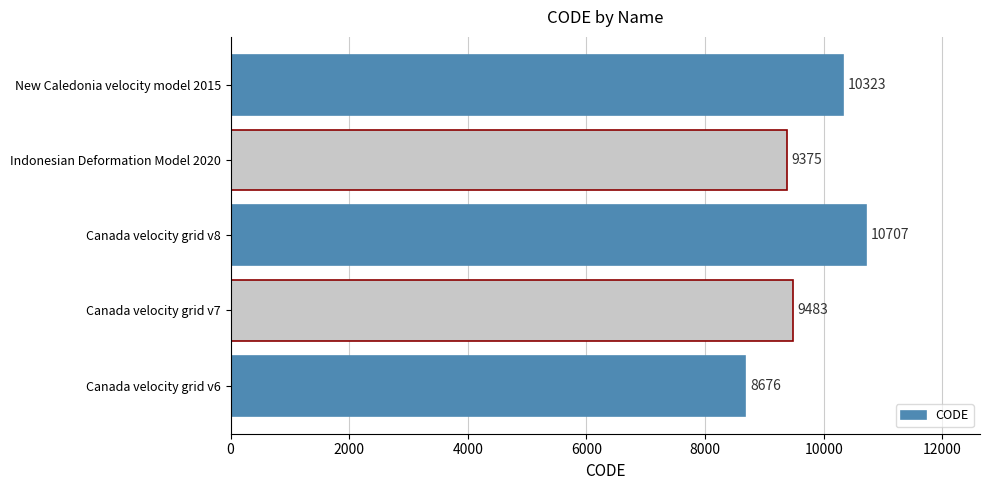

List the labels in order of value, smallest first.

Canada velocity grid v6, Indonesian Deformation Model 2020, Canada velocity grid v7, New Caledonia velocity model 2015, Canada velocity grid v8